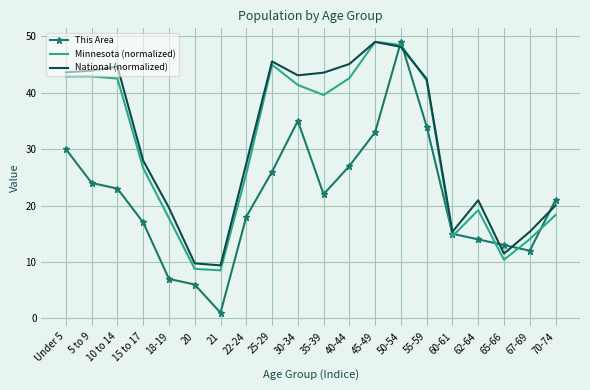

Is the value of Minnesota (normalized) at 65-66 greater than the value of This Area at 21?

Yes